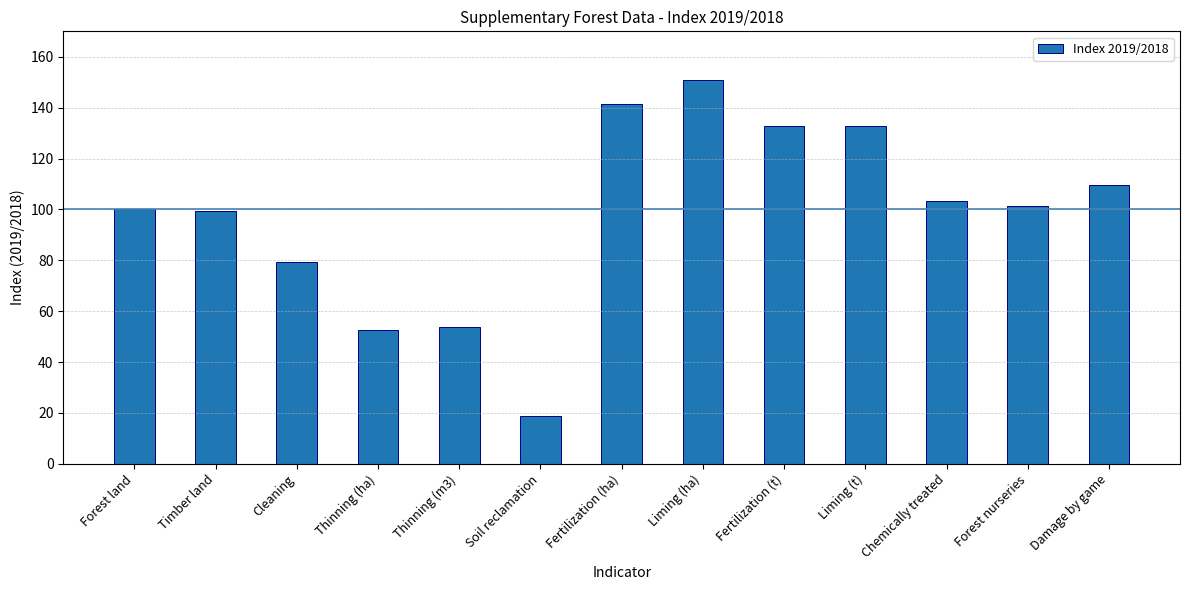

How many distinct data groups are displayed?

1